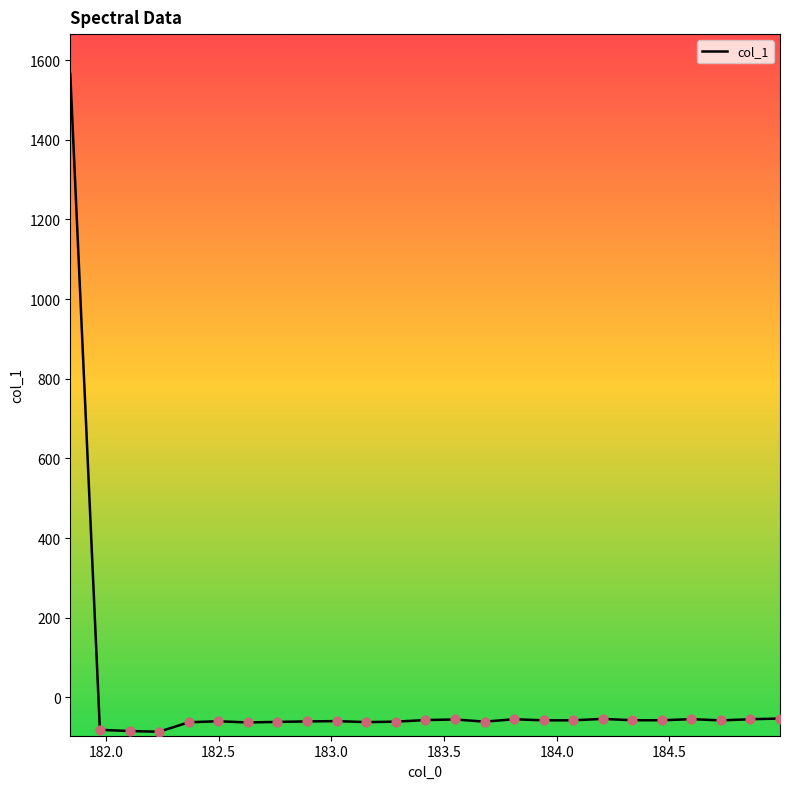

What is the minimum value shown in the chart?

-86.6